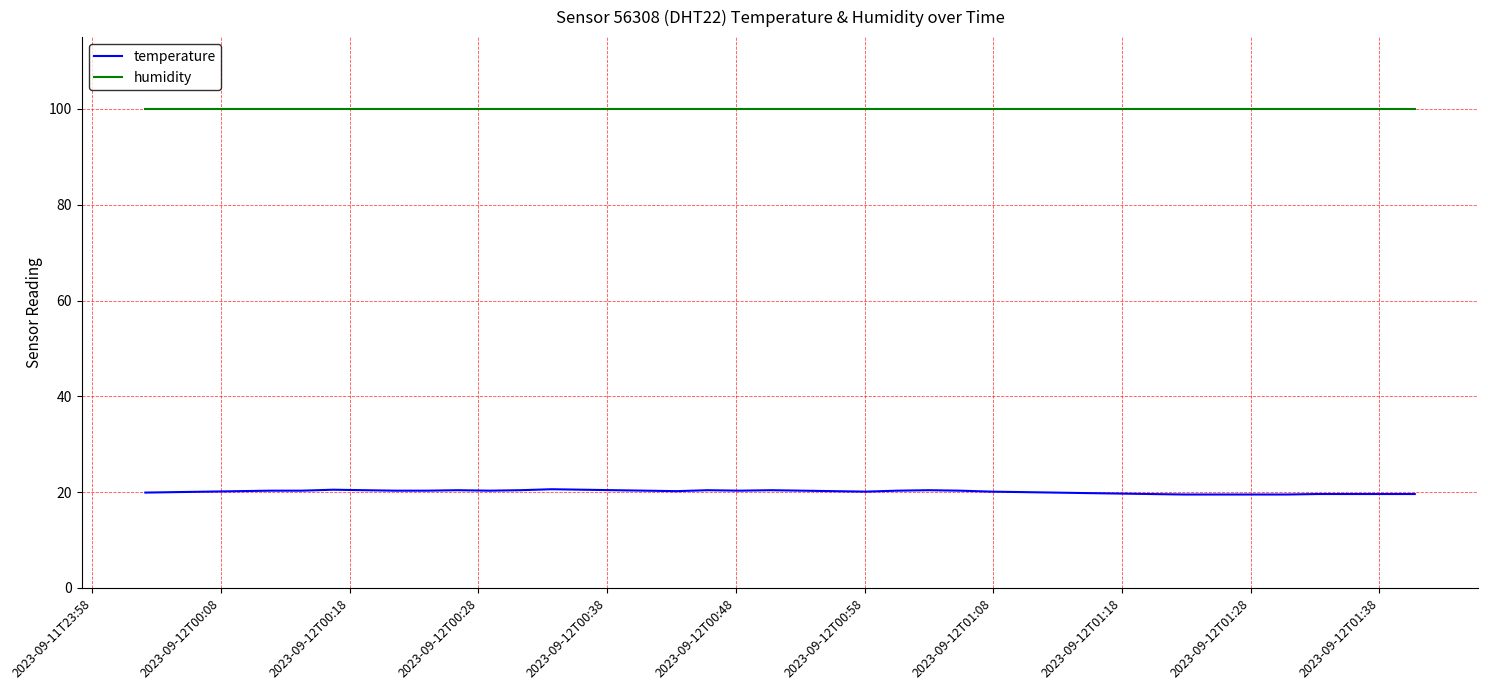

True or false: humidity and temperature intersect in this chart.

False